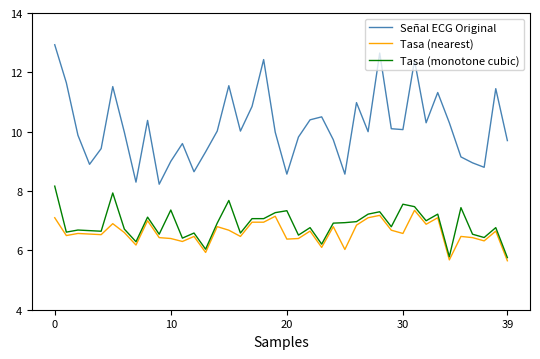

What are all the series names shown in the legend?

Señal ECG Original, Tasa (nearest), Tasa (monotone cubic)